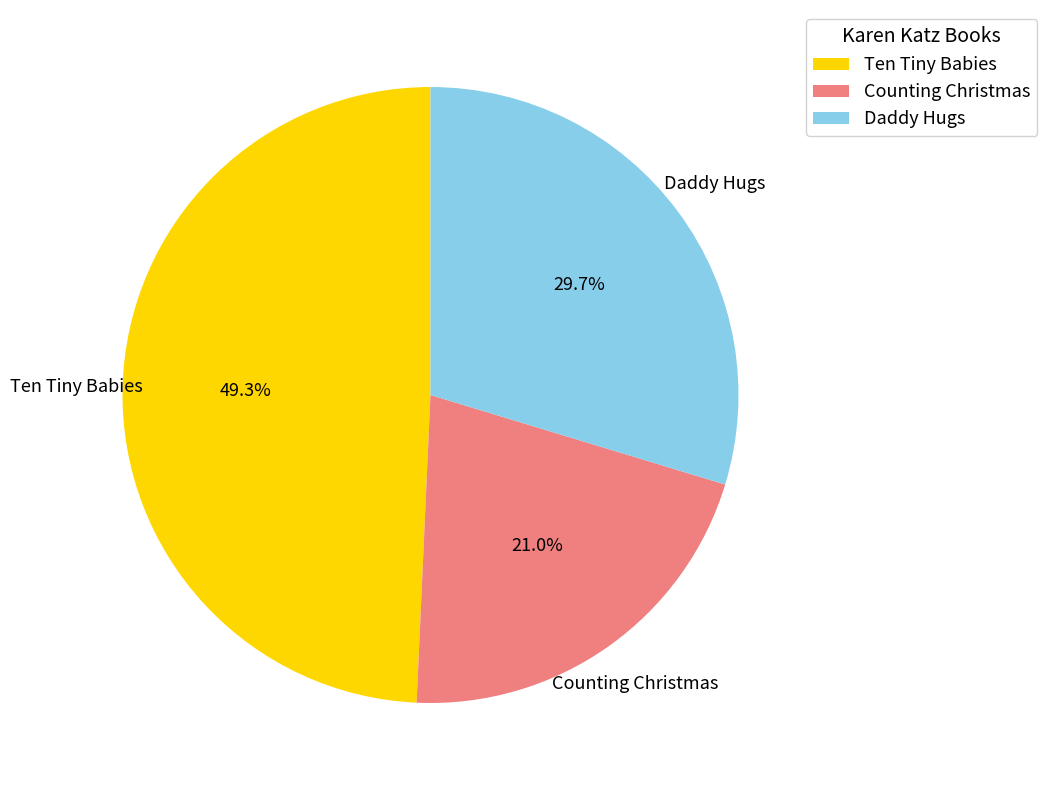

Rank the categories by value from lowest to highest.

Counting Christmas, Daddy Hugs, Ten Tiny Babies